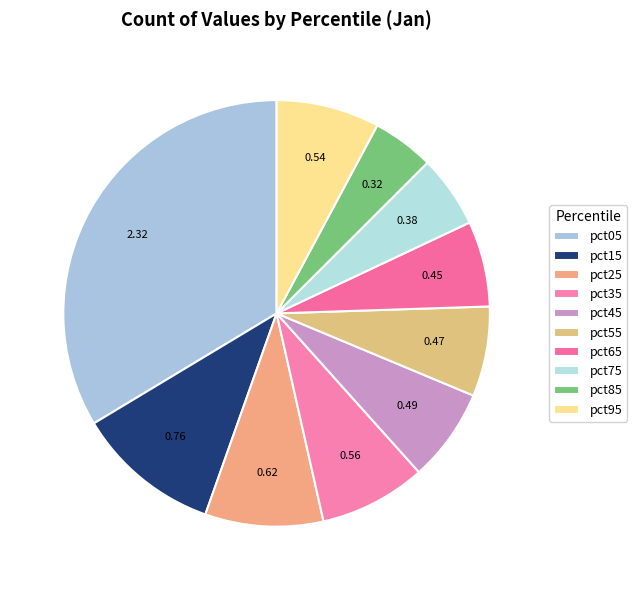

How many slices are in this pie chart?

10